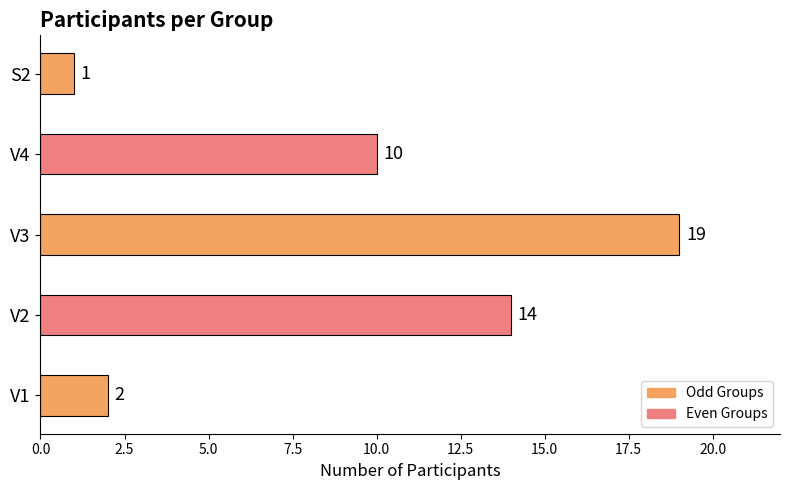

How many series are shown in this chart?

1